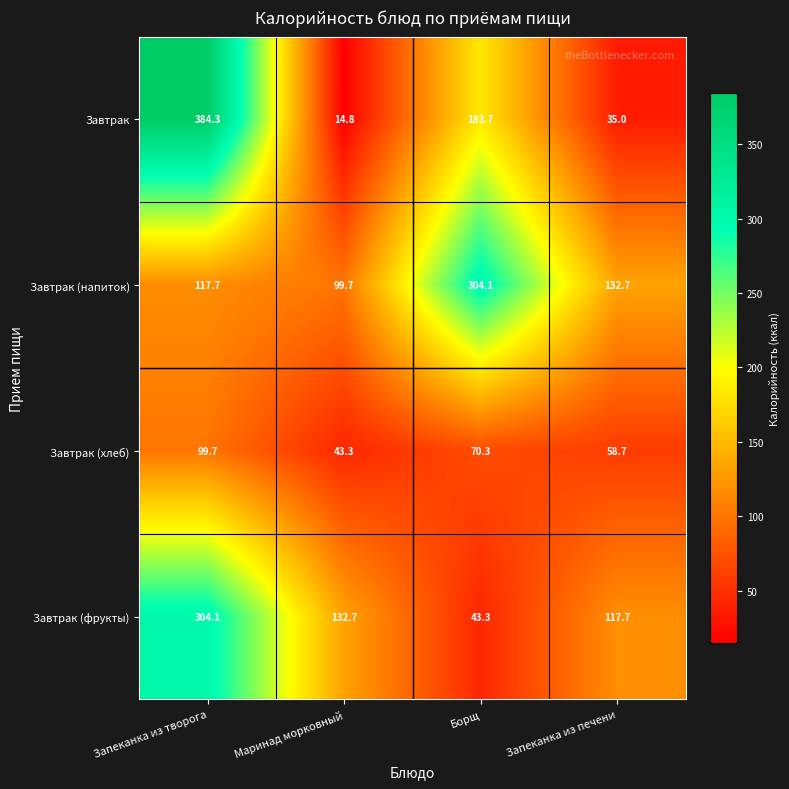

The value of Завтрак (напиток) at Запеканка из печени is 65.5. True or false?

False